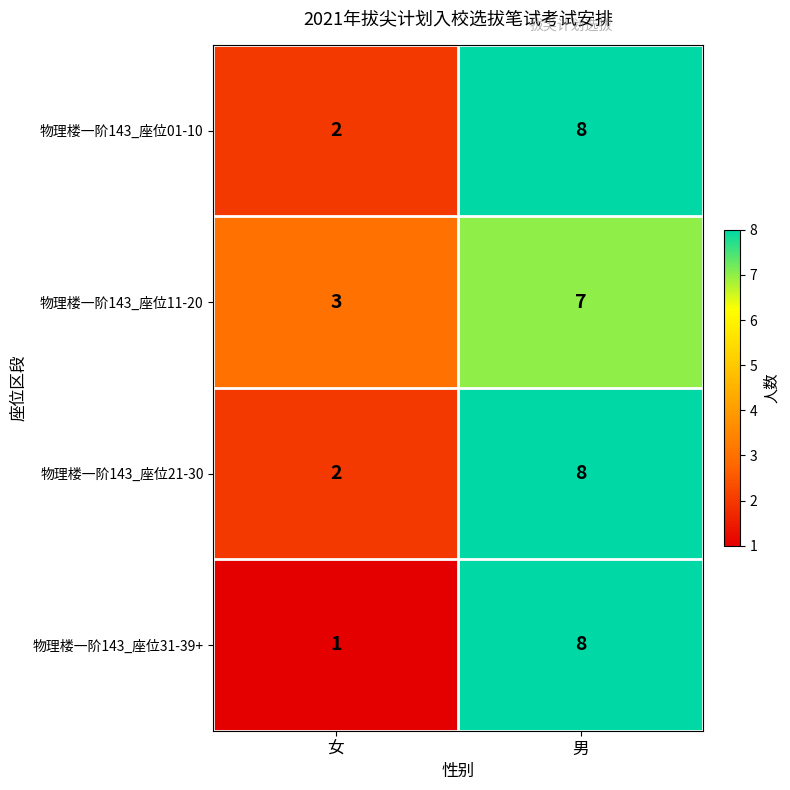

The value of 物理楼一阶143_座位31-39+ at 女 is 0. True or false?

False